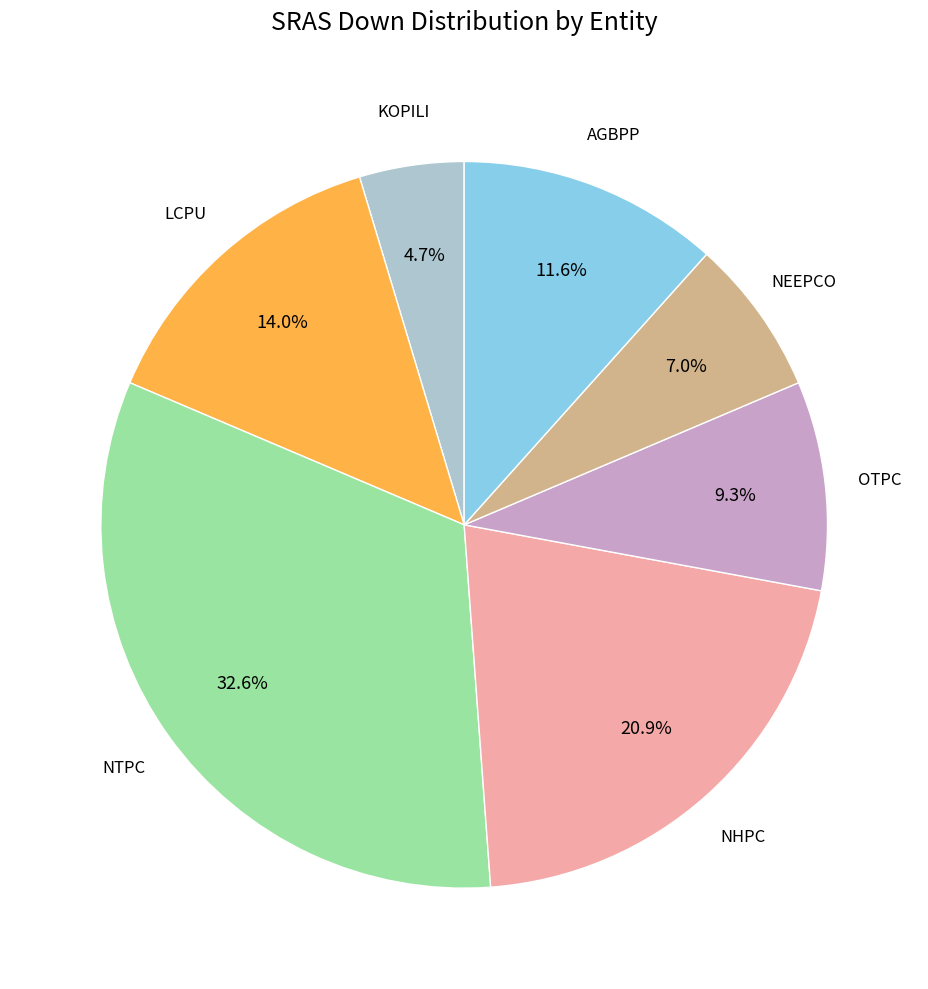

Count the number of slices in the pie.

7